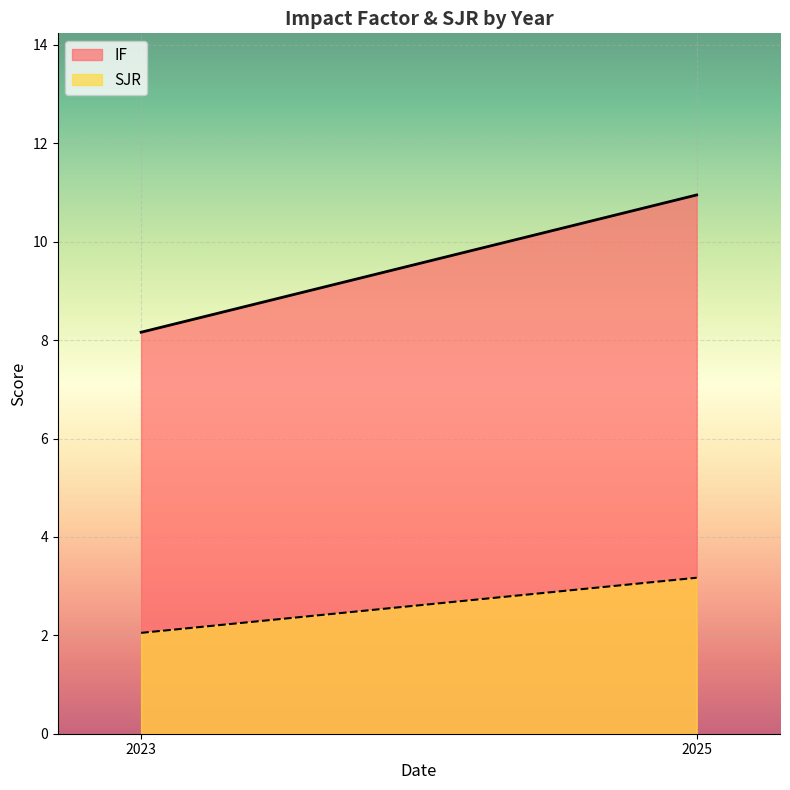

What is the difference between the highest and lowest values at 2023?

6.1